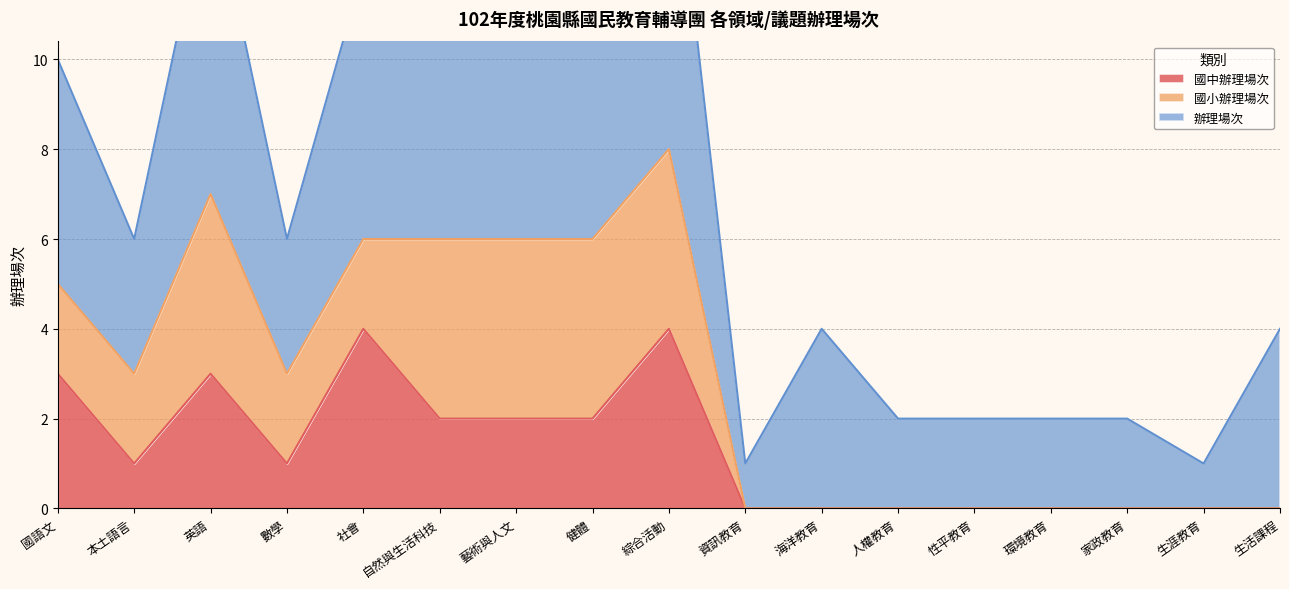

Rank the series by their maximum value, from highest to lowest.

辦理場次, 國中辦理場次, 國小辦理場次